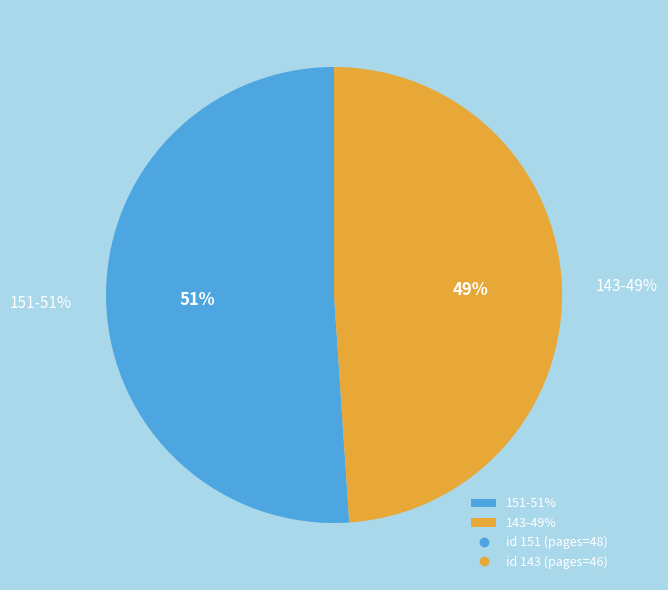

What percentage is the 143 slice, to the nearest percent?

49%